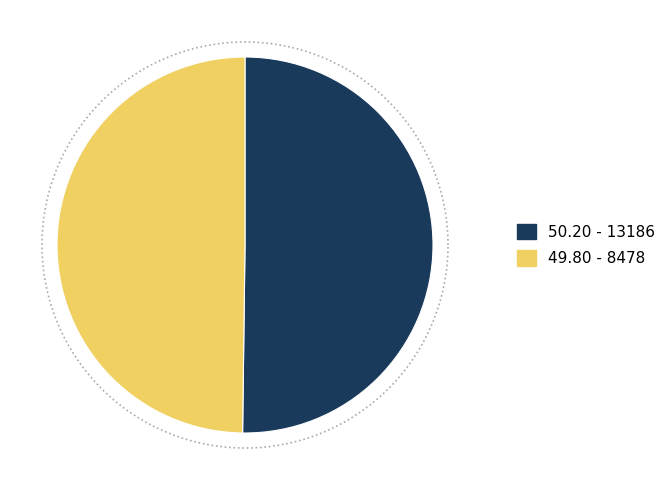

Which category has the biggest portion of the pie?

13186